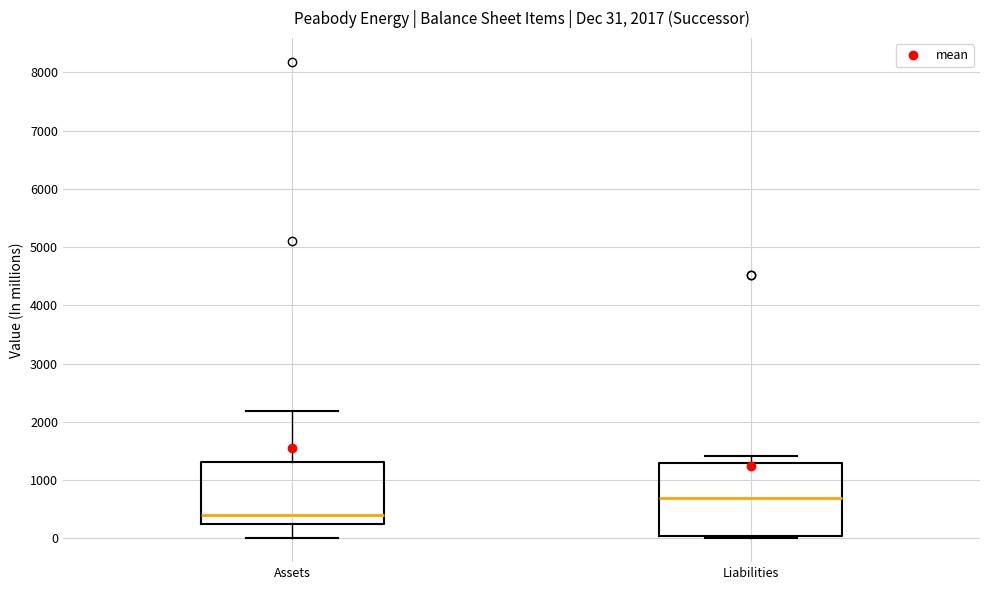

Which box has the highest median line?

Liabilities